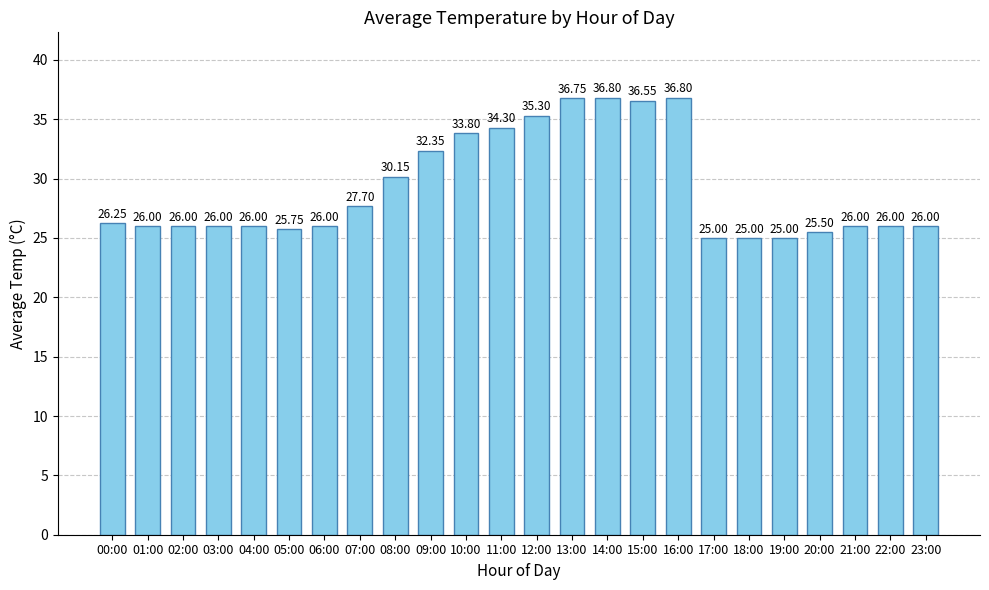

What is the sum of the values at 03:00 and 13:00?

62.8